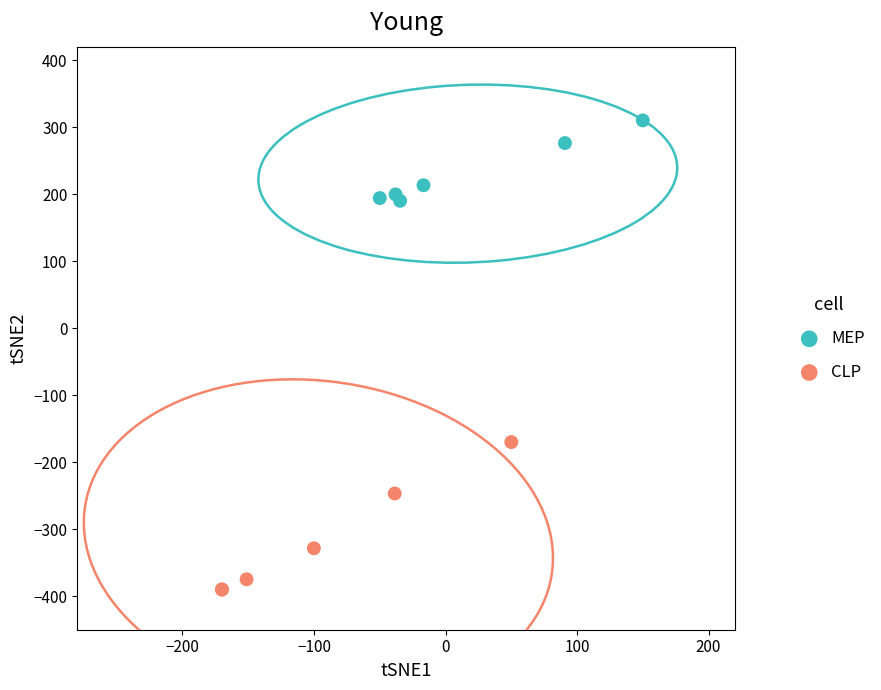

Which series contains the highest Y value?

MEP